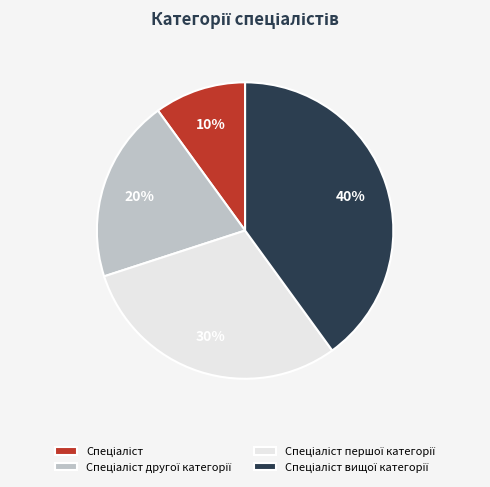

Is there a majority slice in this chart?

No